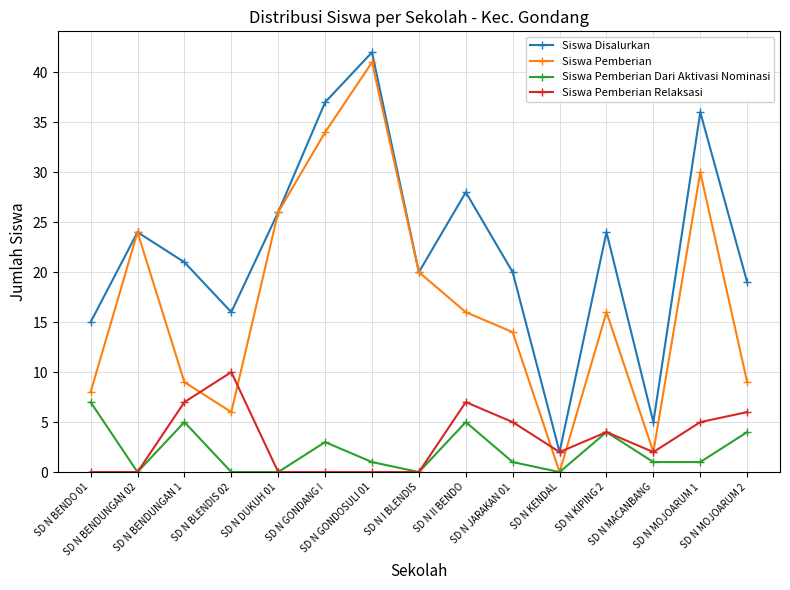

Reading left to right, transcribe all the data shown in this chart.

Siswa Disalurkan: 15	24	21	16	26	37	42	20	28	20	2	24	5	36	19
Siswa Pemberian: 8	24	9	6	26	34	41	20	16	14	0	16	2	30	9
Siswa Pemberian Dari Aktivasi Nominasi: 7	0	5	0	0	3	1	0	5	1	0	4	1	1	4
Siswa Pemberian Relaksasi: 0	0	7	10	0	0	0	0	7	5	2	4	2	5	6